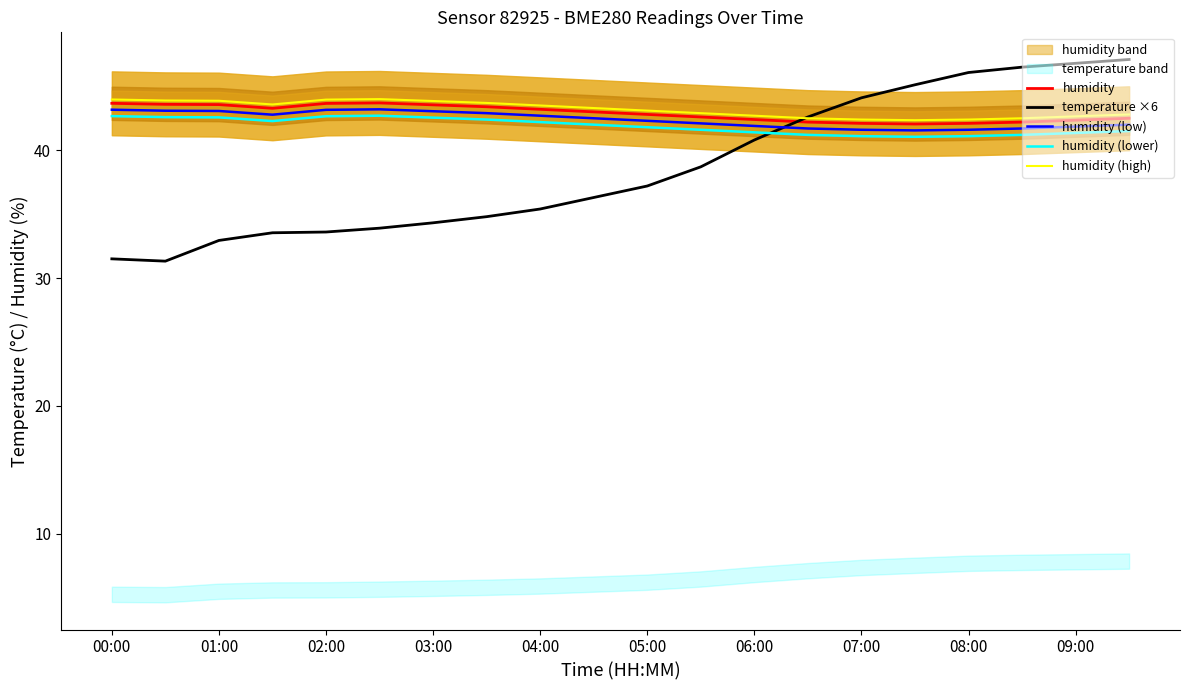

The humidity (low) series shows 43.1 at 01:00. True or false?

True